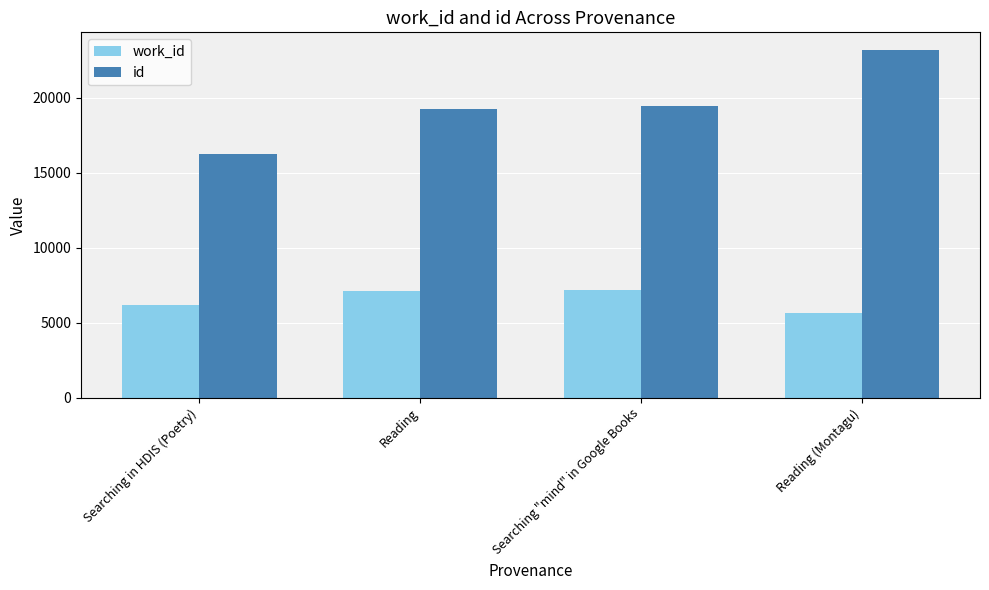

What is the label of the 3rd bar from the right?

Reading